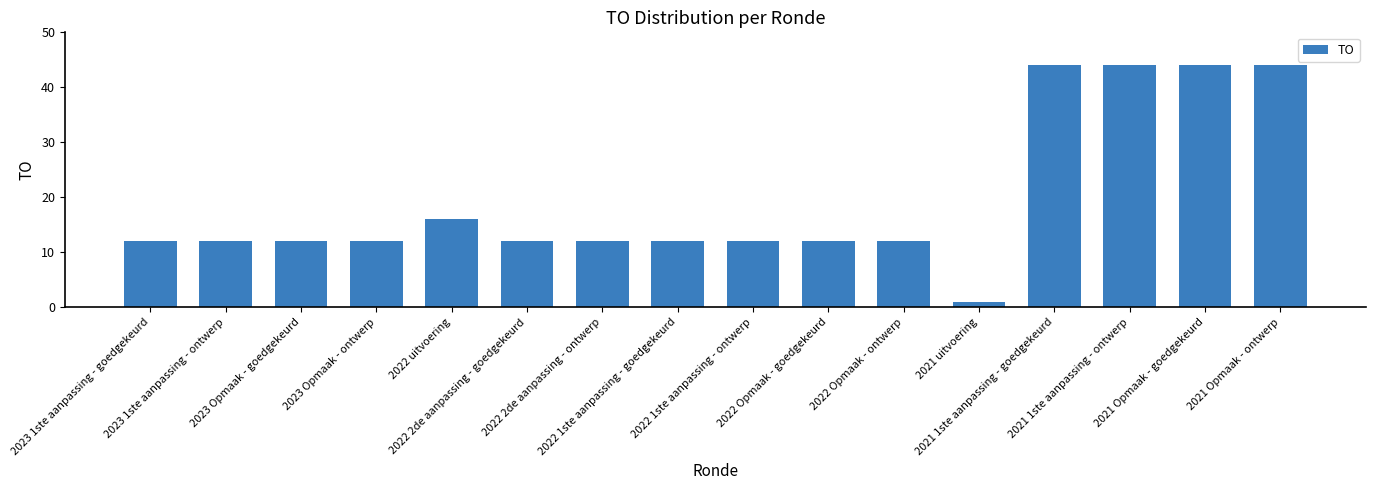

What is the approximate value at 2022 2de aanpassing - goedgekeurd?

12